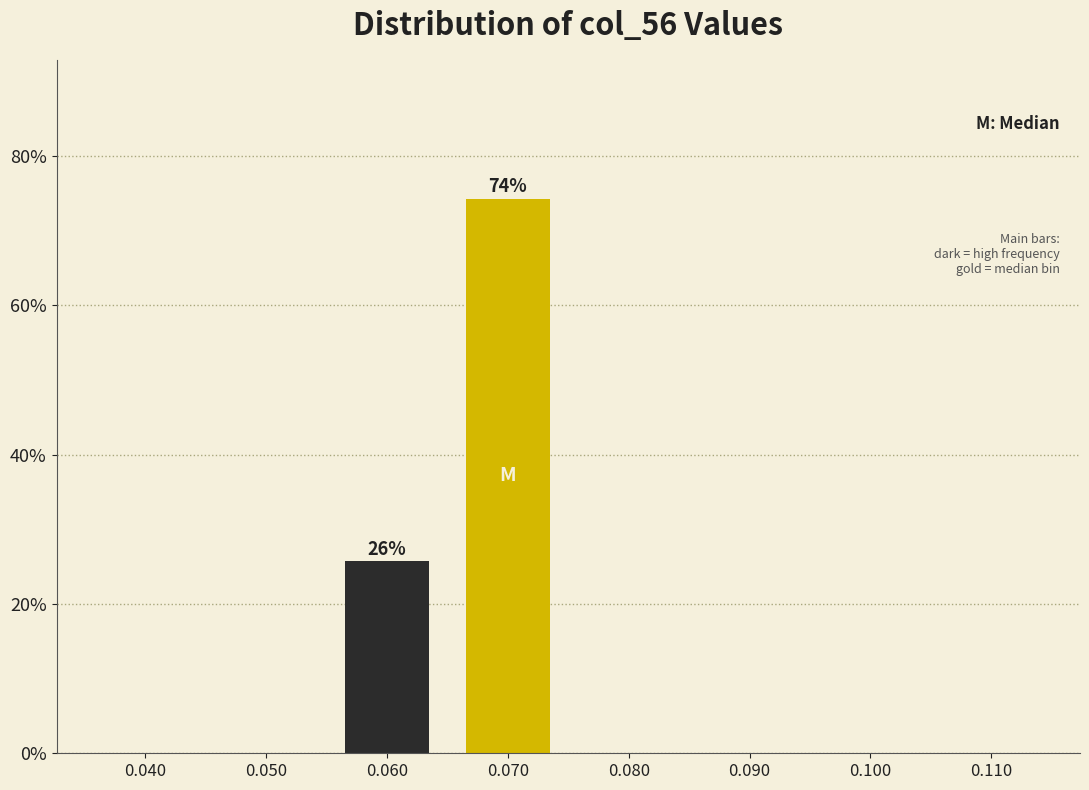

Reading left to right, what are all the values shown in this chart?

0.040=0.0	0.050=0.0	0.060=25.7	0.070=74.3	0.080=0.0	0.090=0.0	0.100=0.0	0.110=0.0